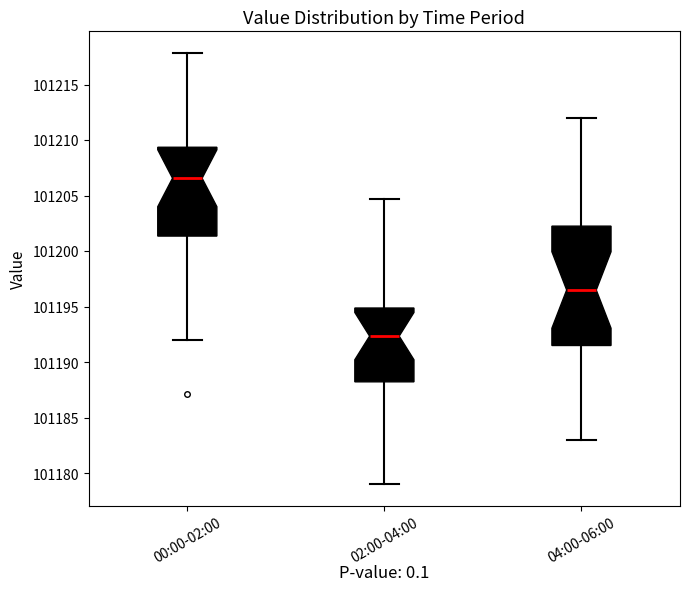

Reading left to right, read every box against the y-axis: the position of its median line, the range the box covers, and the ends of its whiskers. The values are not printed on the chart, so give them approximately, as read against the axis.

00:00-02:00: median 101206.5, box 101201.5 to 101209.5, whiskers 101192.0 to 101218.0
02:00-04:00: median 101192.5, box 101188.0 to 101195.0, whiskers 101179.0 to 101204.5
04:00-06:00: median 101196.5, box 101191.5 to 101202.5, whiskers 101183.0 to 101212.0